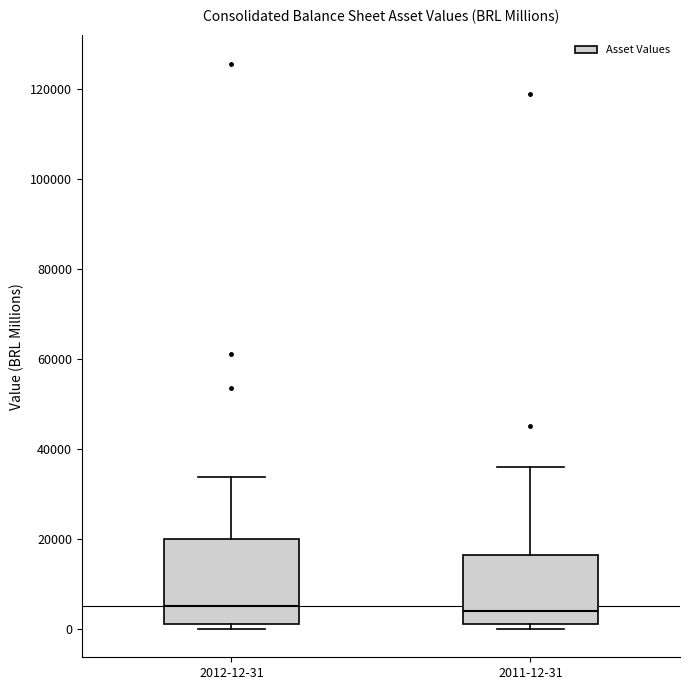

Comparing the boxes themselves (not the whiskers), which one is the tallest?

2012-12-31